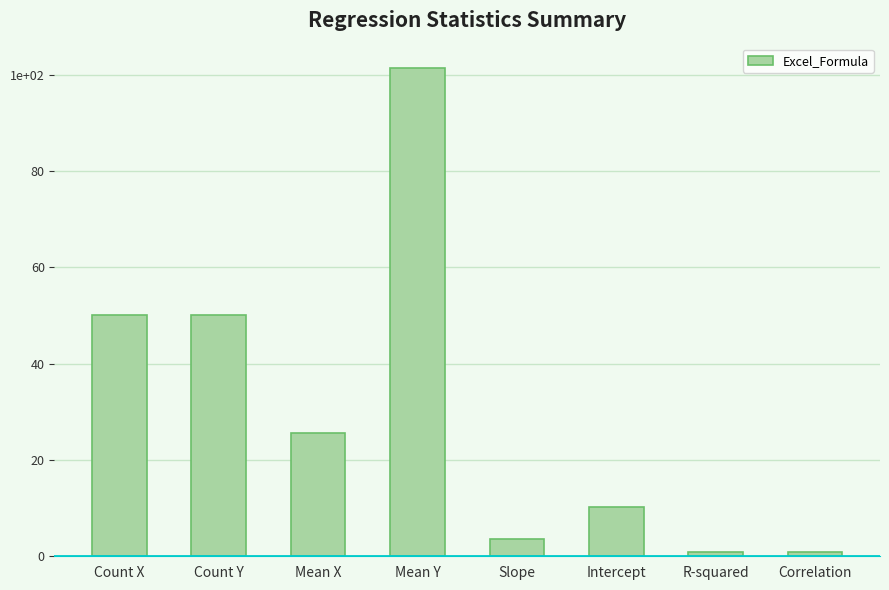

What is the label of the 5th bar from the right?

Mean Y